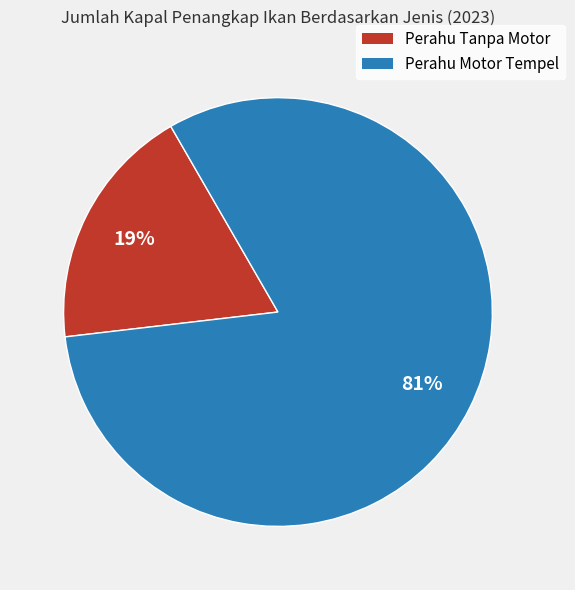

To the nearest percent, what is the combined percentage of Perahu Motor Tempel and Perahu Tanpa Motor?

100%